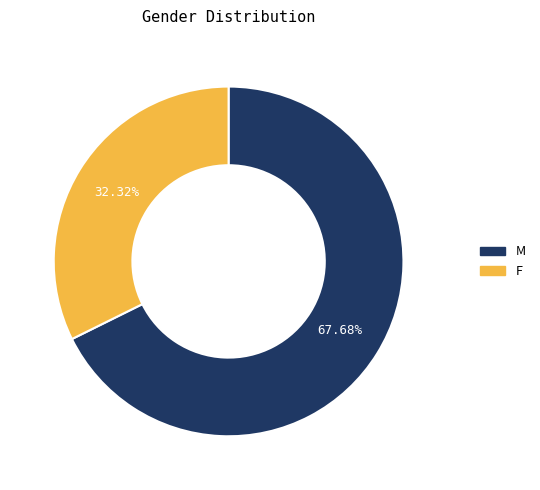

How many segments does this pie chart have?

2